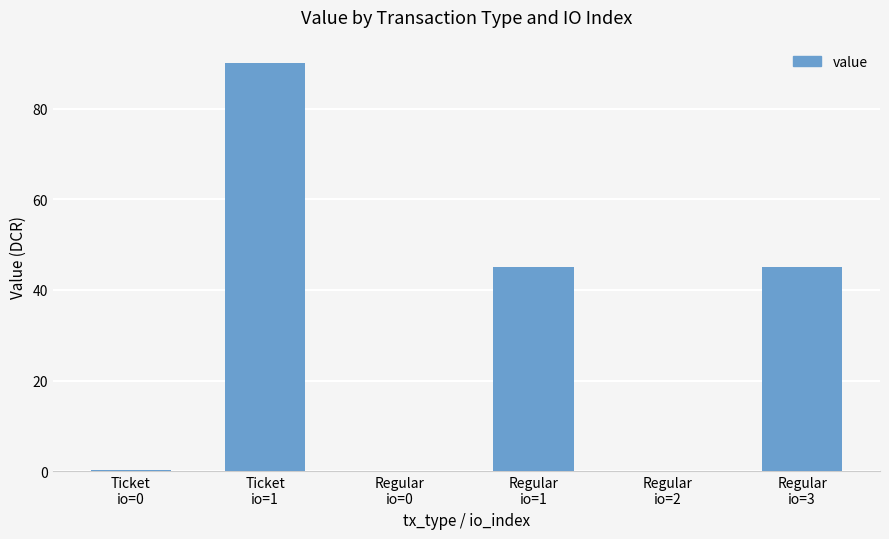

Count the number of categories in the chart.

6